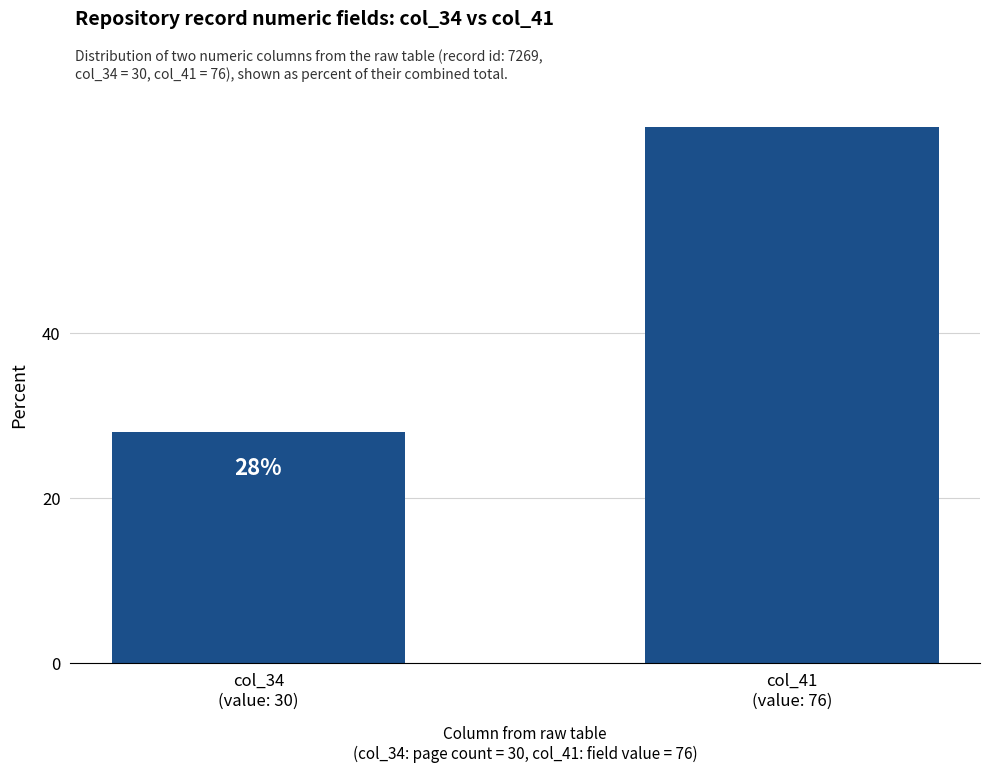

What is the maximum value shown in the chart?

72